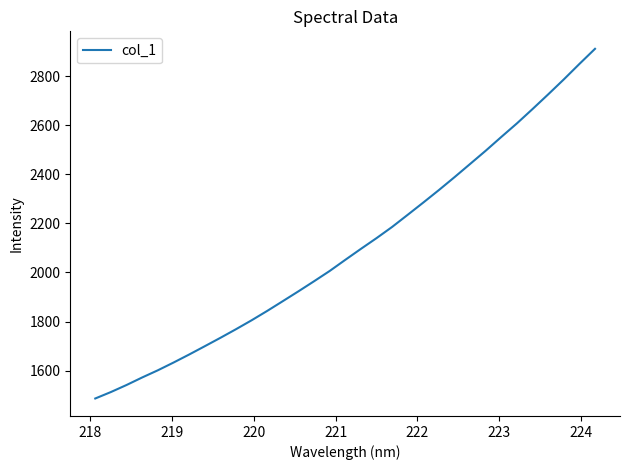

What is the minimum value shown in the chart?

1486.6